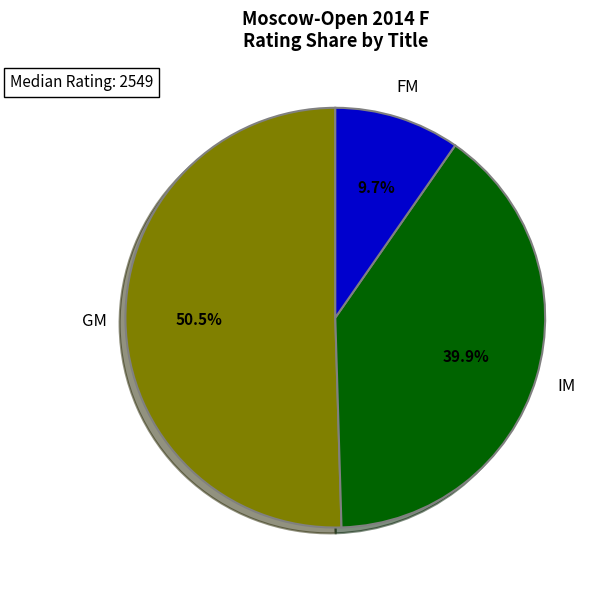

Does IM account for over 50% of the chart?

No